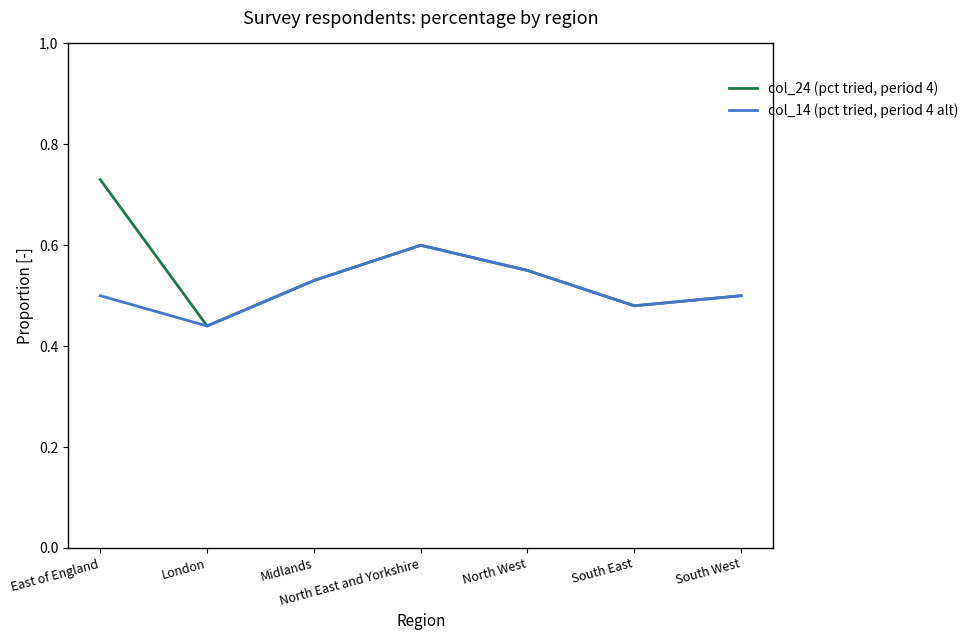

At which label is col_24 (pct tried, period 4) closest to 0?

London